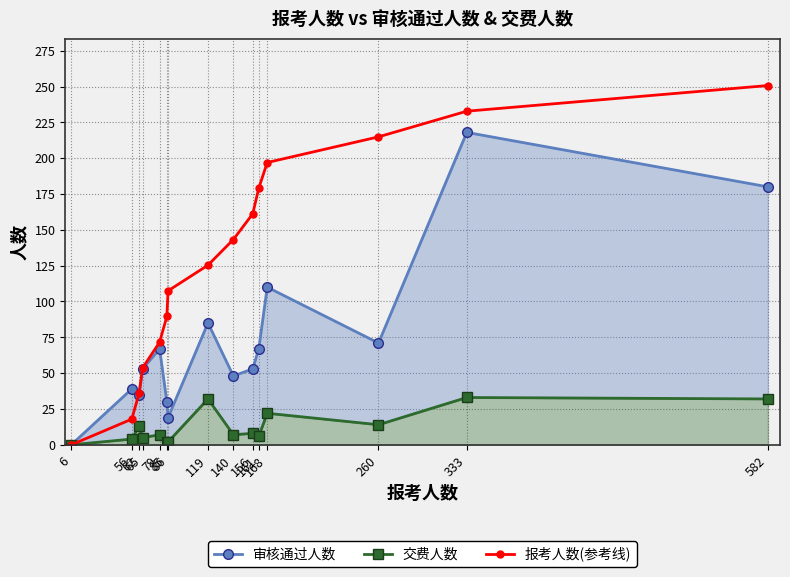

How many positive values does the 交费人数 series have?

14